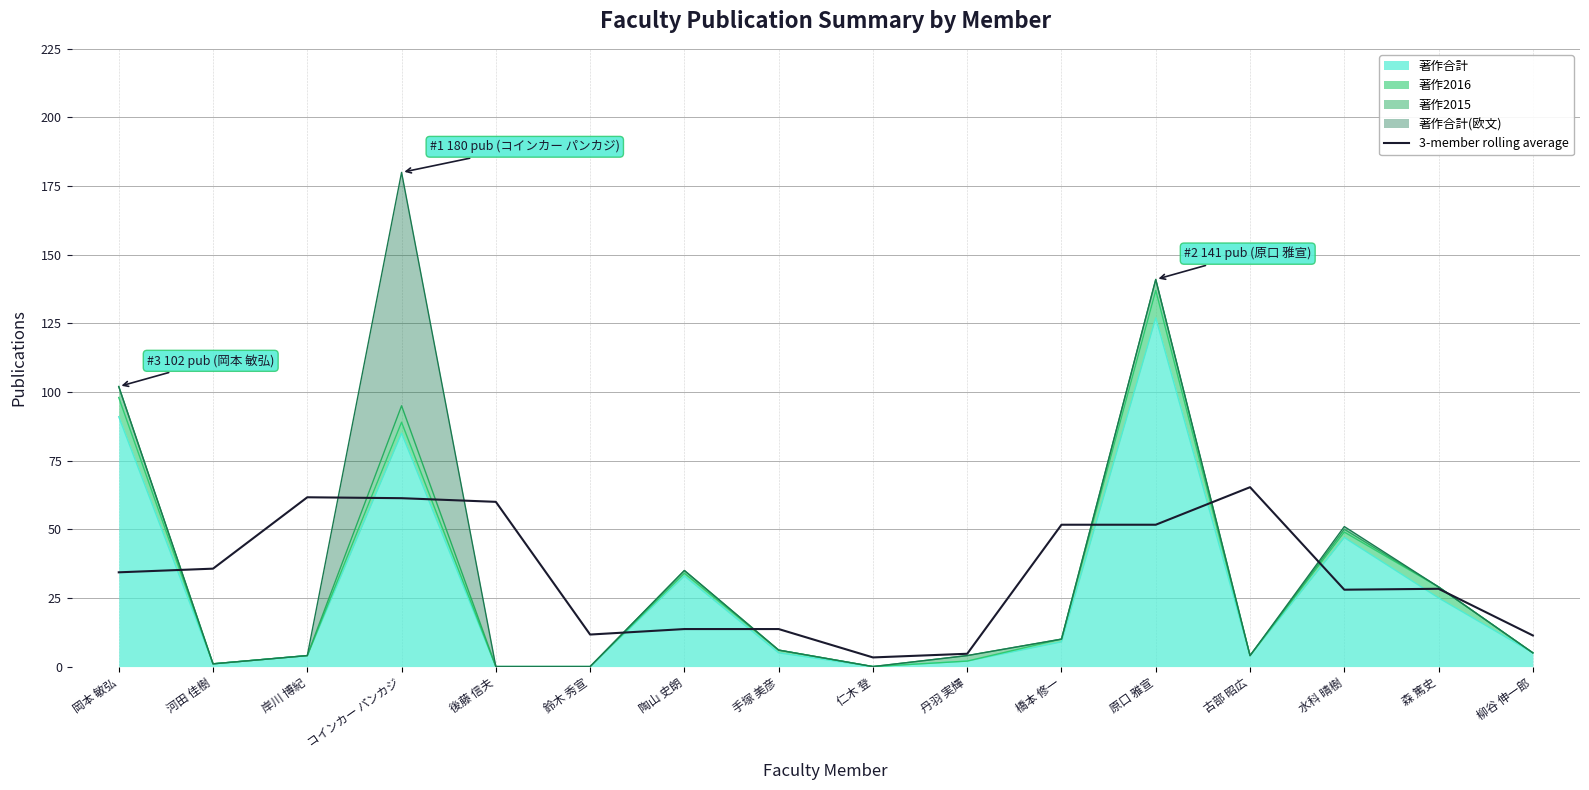

Where is the data nearest to the value 34?

岡本 敏弘